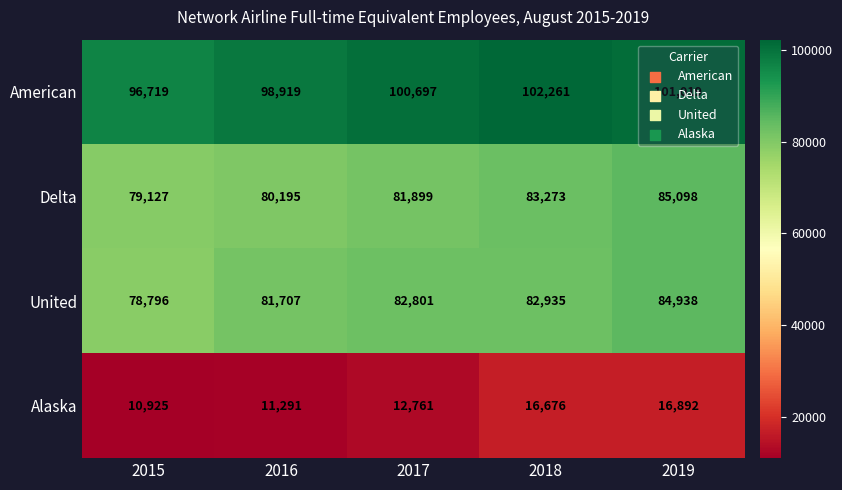

Which series has the widest spread of values?

United